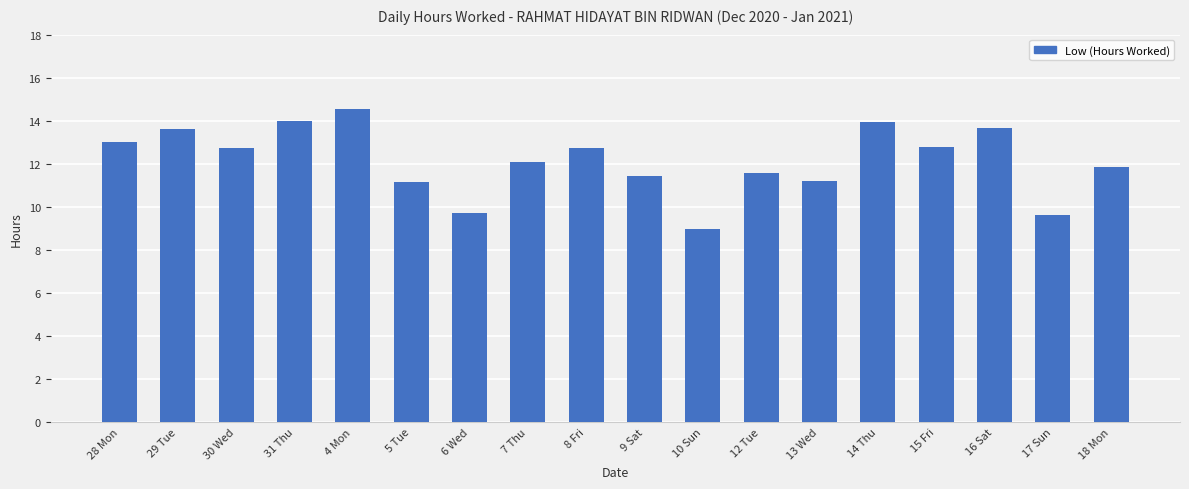

True or false: the data shows 11.8 at 18 Mon.

True